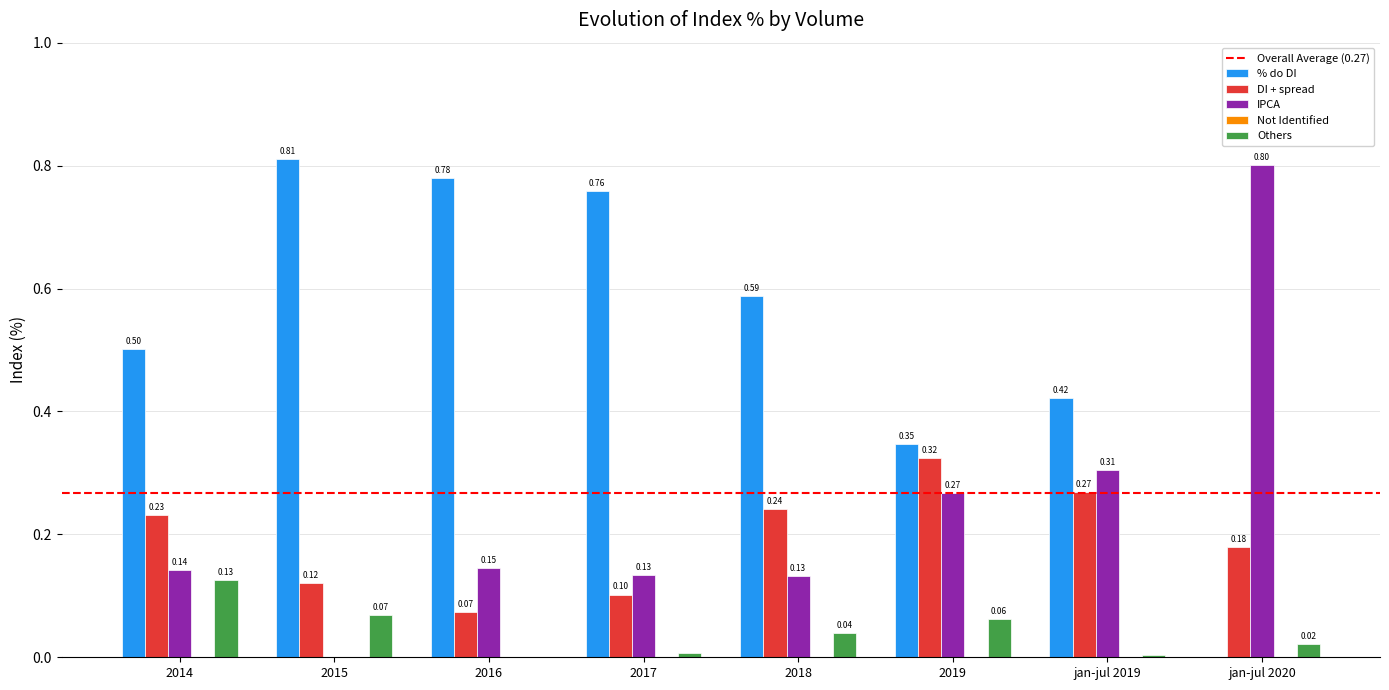

Between 2016 and jan-jul 2020, which series saw the biggest shift?

% do DI